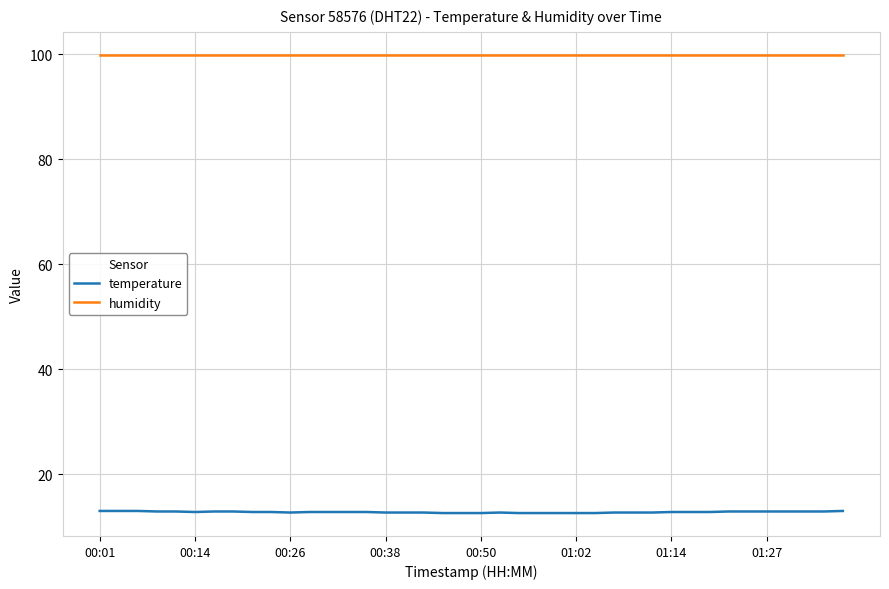

Which series has the largest range (max minus min)?

temperature